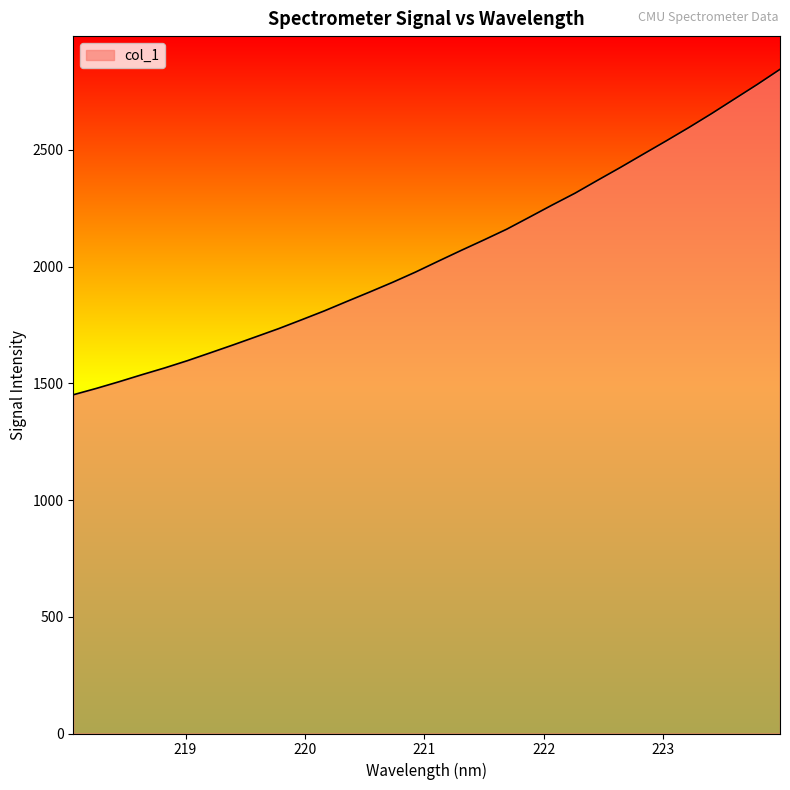

What is the difference between the maximum and minimum values?

1394.3